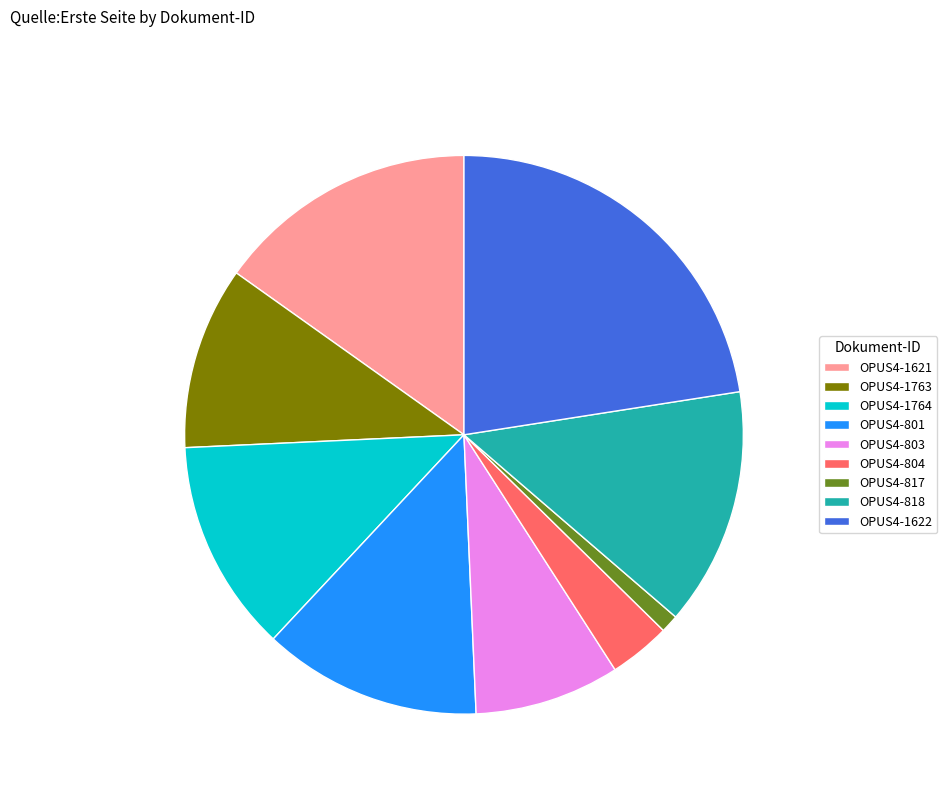

Between OPUS4-1763 and OPUS4-817, which is larger?

OPUS4-1763